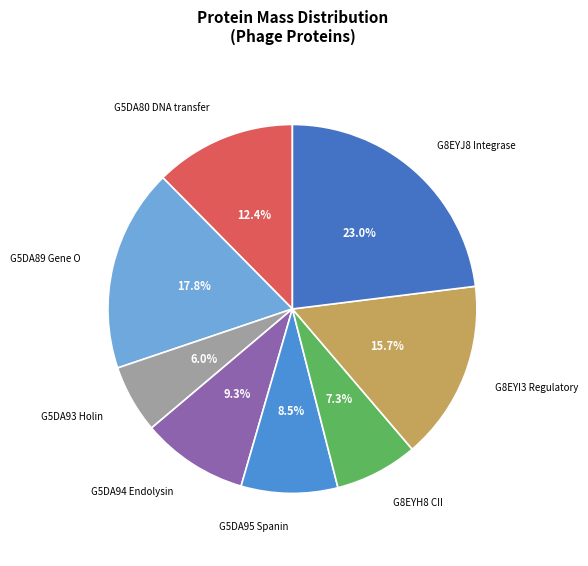

How many slices are in this pie chart?

8